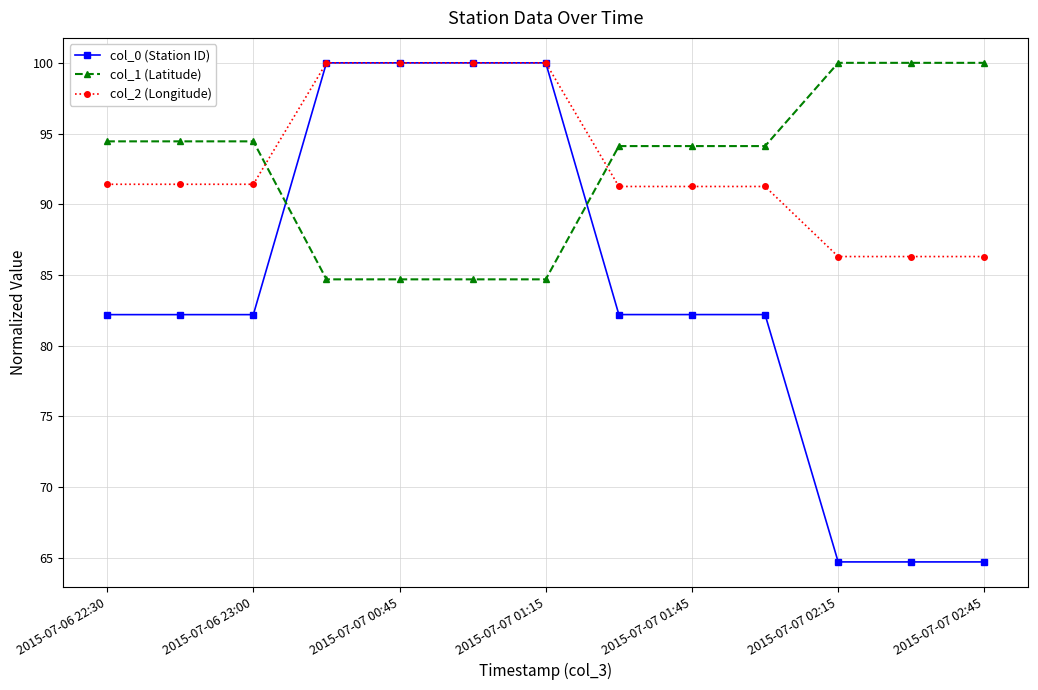

How many values in the col_0 (Station ID) series exceed 82?

10